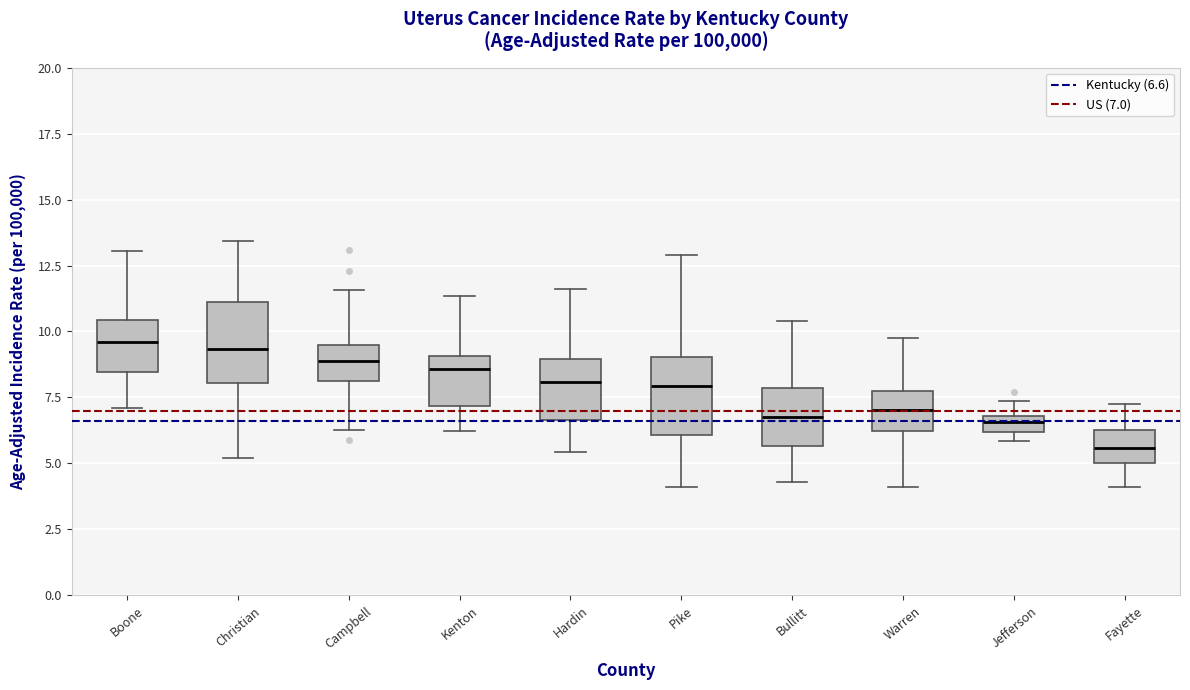

Where does the upper whisker of the box for Kenton end on the y-axis? The values are not printed on the chart, so give them approximately, as read against the axis.

11.5